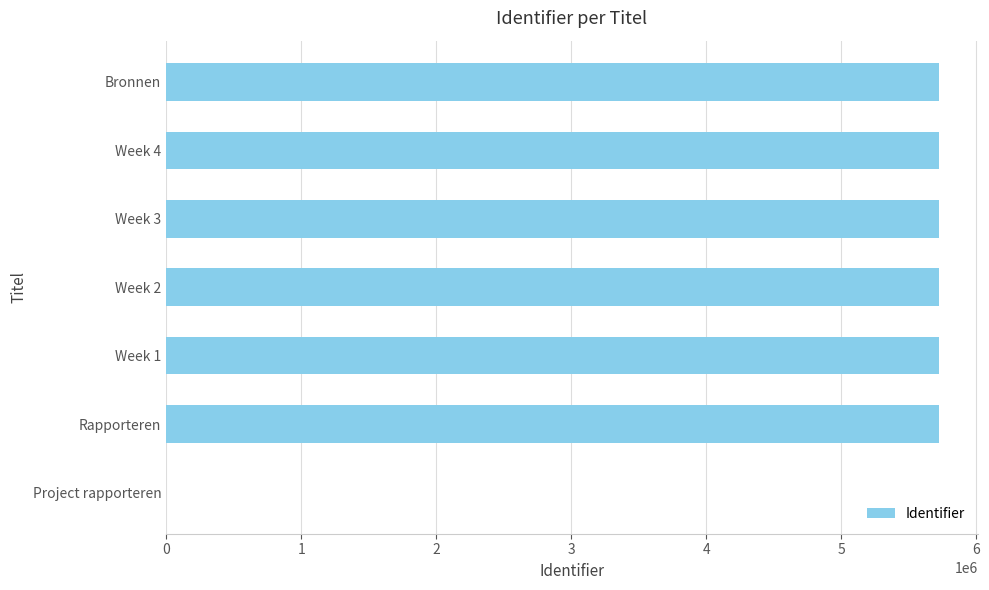

What is the greatest value displayed?

5725494